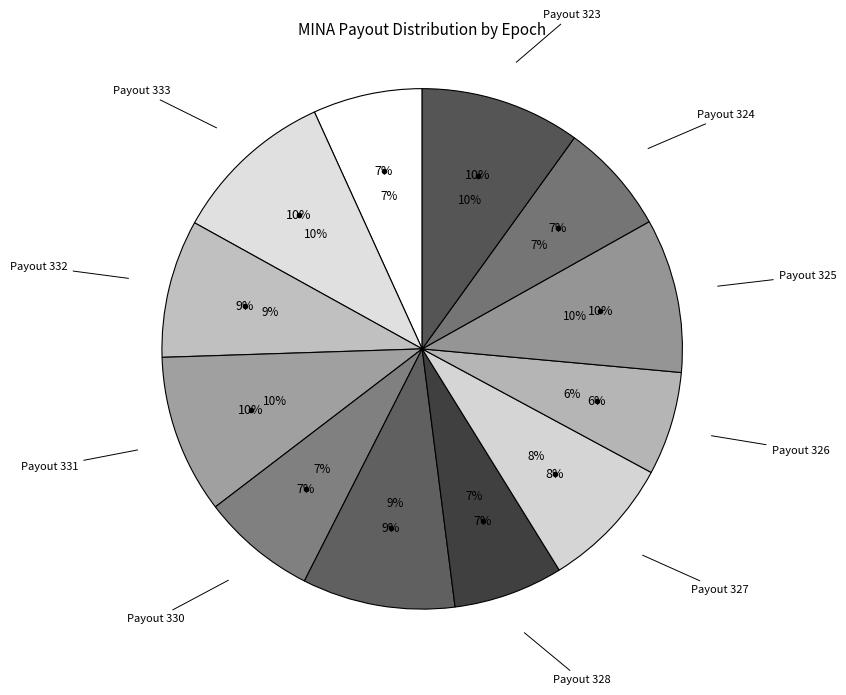

Rank the categories by value from highest to lowest.

Payout 333, Payout 323, Payout 331, Payout 325, Payout 329, Payout 332, Payout 327, Payout 330, Payout 324, Payout 328, Payout 334, Payout 326